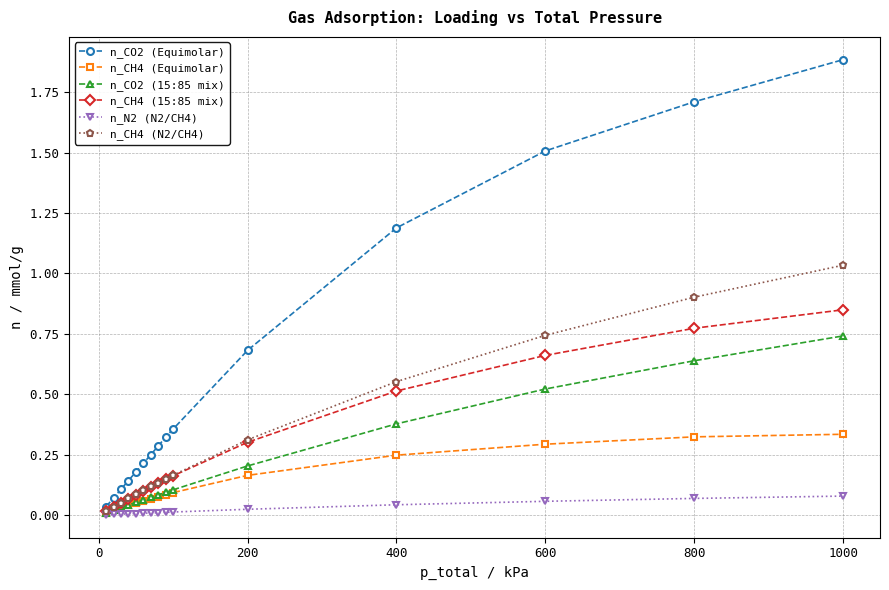

Which series has the largest total across all categories?

n_CO2 (Equimolar)